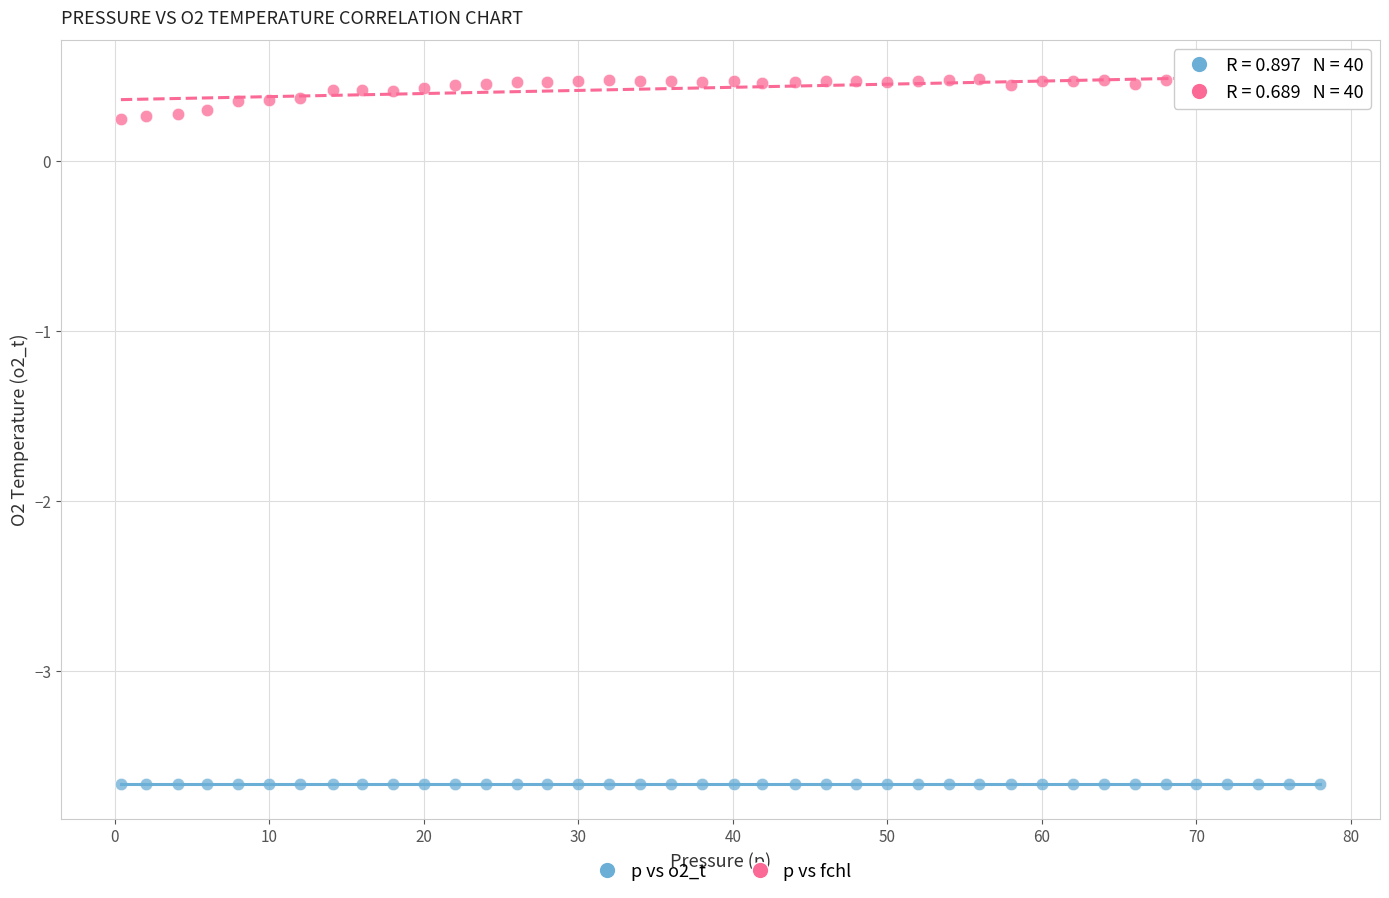

Across all data points, what is the range of X values (max minus min)?

77.6